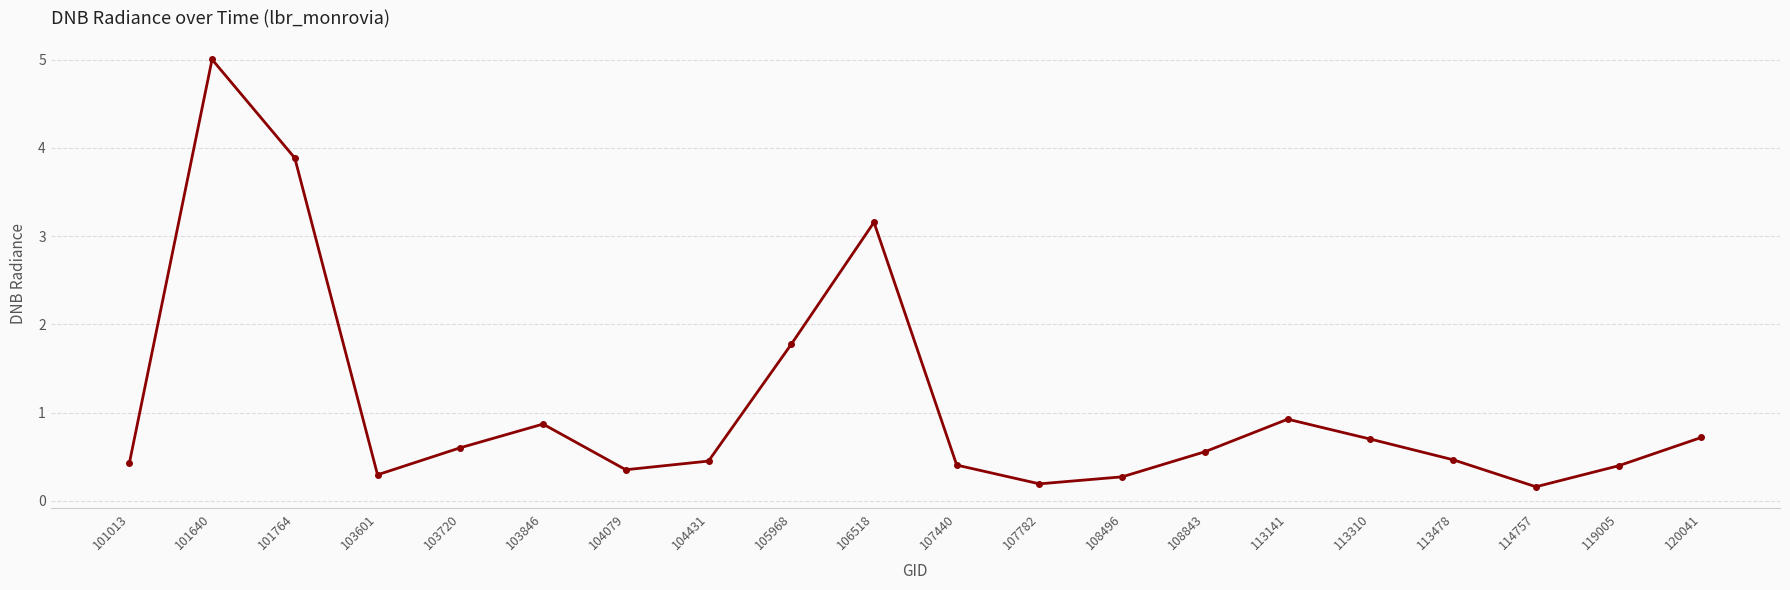

Which category has the highest value across all series?

101640